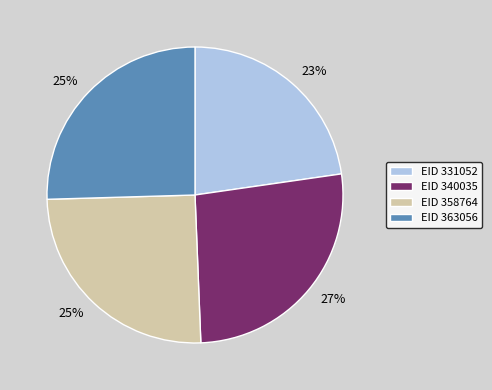

Is there any slice that represents more than half of the pie?

No